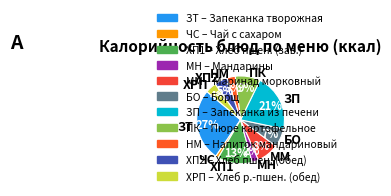

Is it true that ЧС is 10% of the pie?

False